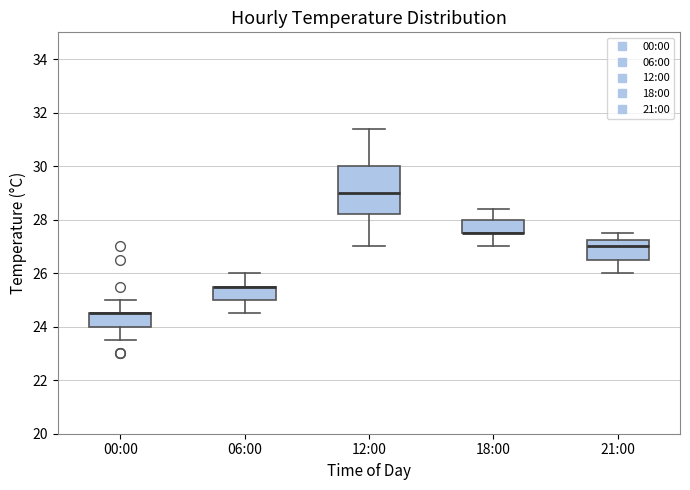

Reading left to right, read every box against the y-axis: the position of its median line, the range the box covers, and the ends of its whiskers. The values are not printed on the chart, so give them approximately, as read against the axis.

00:00: median 24.6 (drawn on the box's upper edge), box 24.0 to 24.6, whiskers 23.6 to 25.0
06:00: median 25.6 (drawn on the box's upper edge), box 25.0 to 25.6, whiskers 24.6 to 26.0
12:00: median 29.0, box 28.2 to 30.0, whiskers 27.0 to 31.4
18:00: median 27.6 (drawn on the box's lower edge), box 27.6 to 28.0, whiskers 27.0 to 28.4
21:00: median 27.0, box 26.6 to 27.2, whiskers 26.0 to 27.6